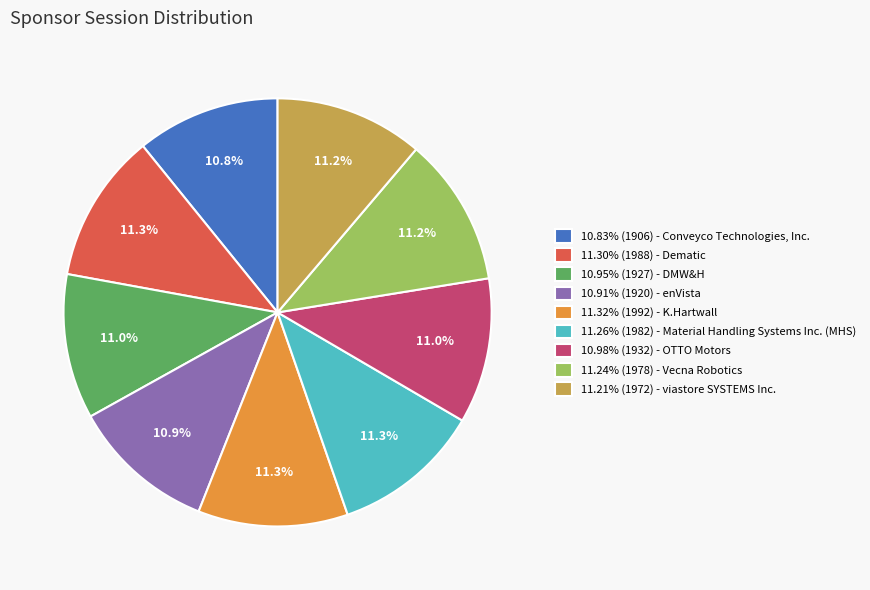

Does any single category account for the majority?

No